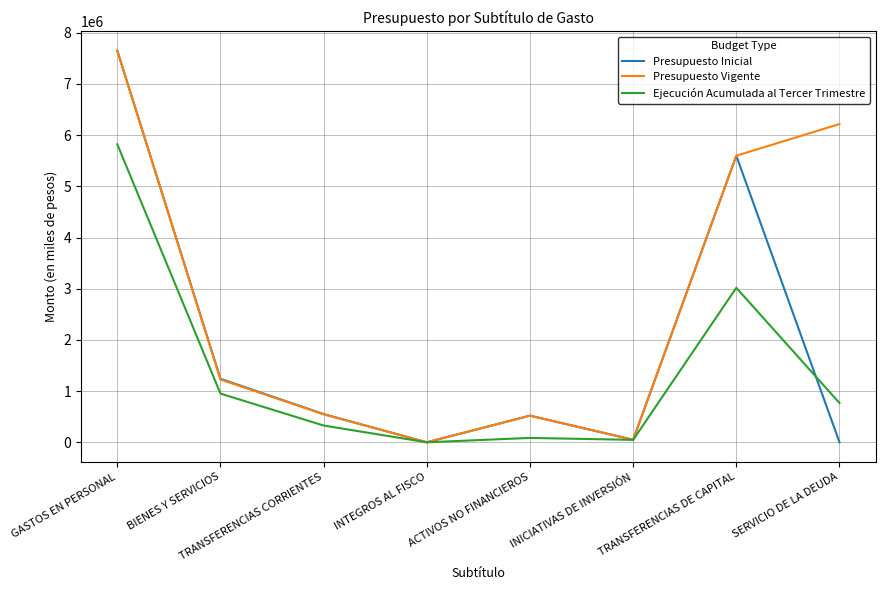

At which category is the sum across all series the highest?

GASTOS EN PERSONAL